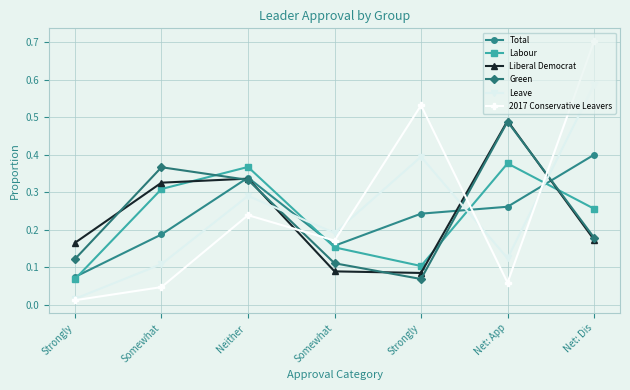

What is the greatest value displayed?

0.7